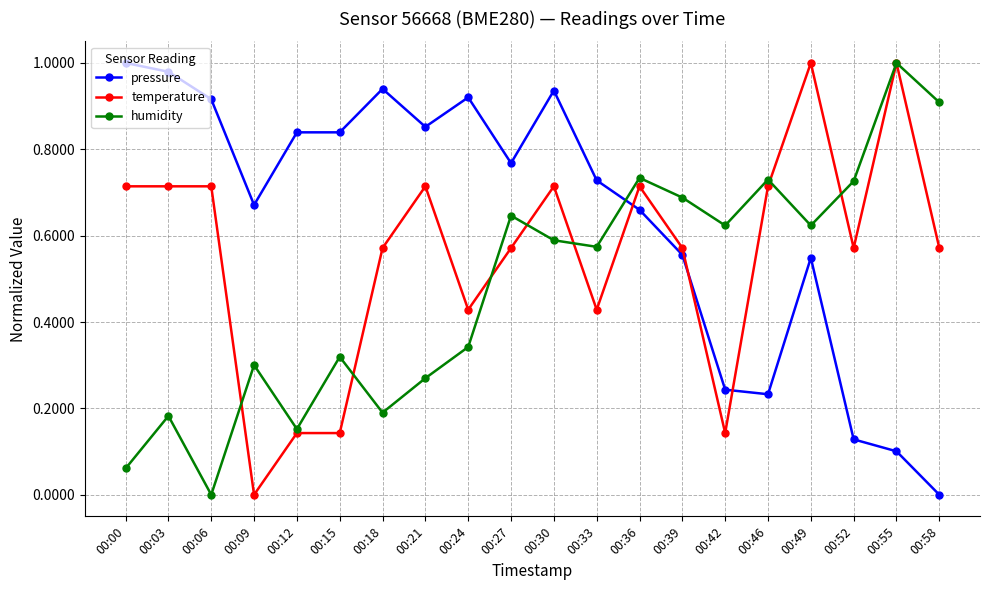

Where is the first local minimum for humidity?

00:06